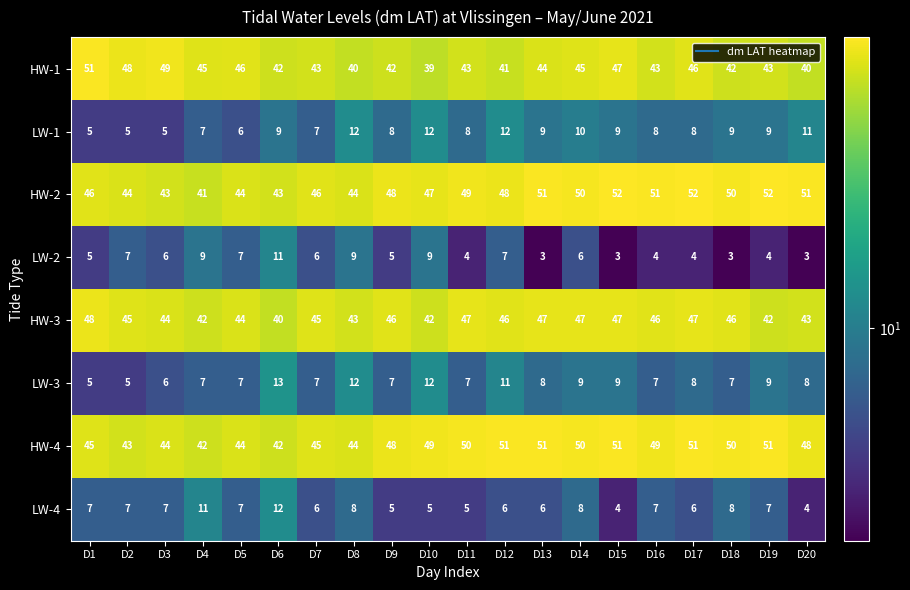

Which series has the largest total across all categories?

HW-2